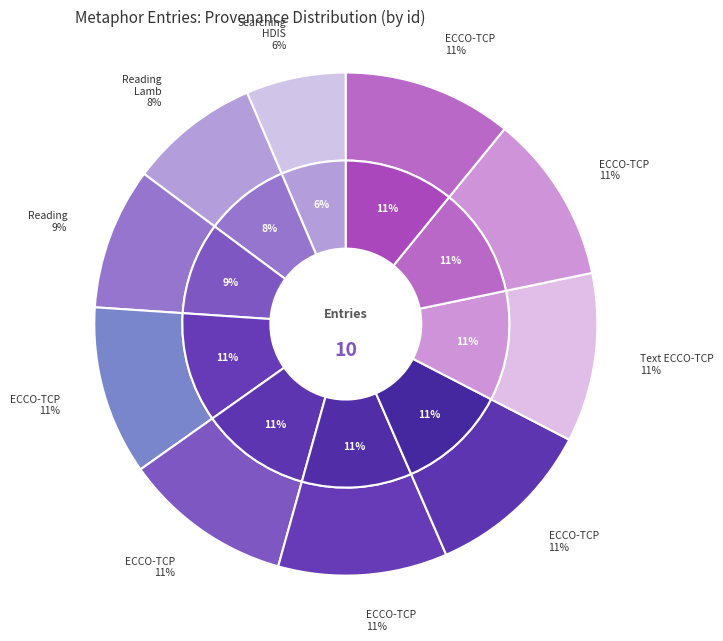

To the nearest percent, what portion does ECCO-TCP (23298) represent?

11%